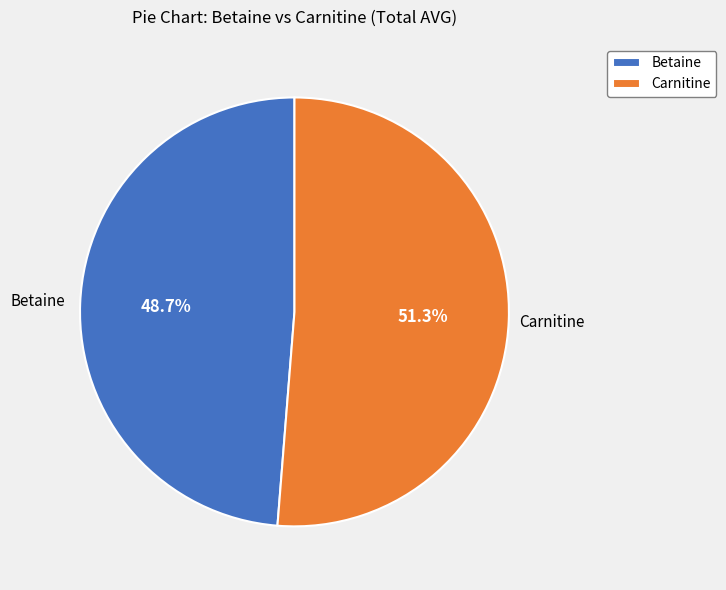

Which category has the biggest portion of the pie?

Carnitine